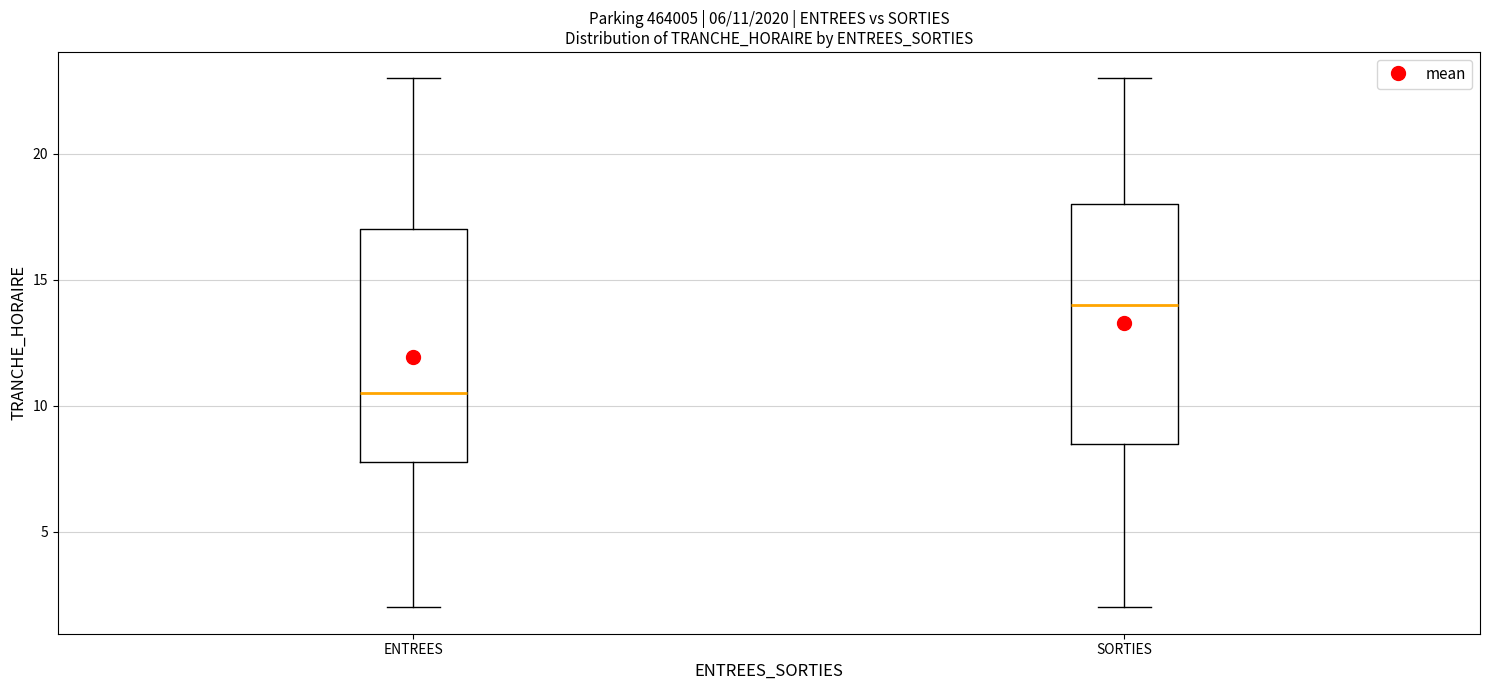

Which box's median line is the highest?

SORTIES